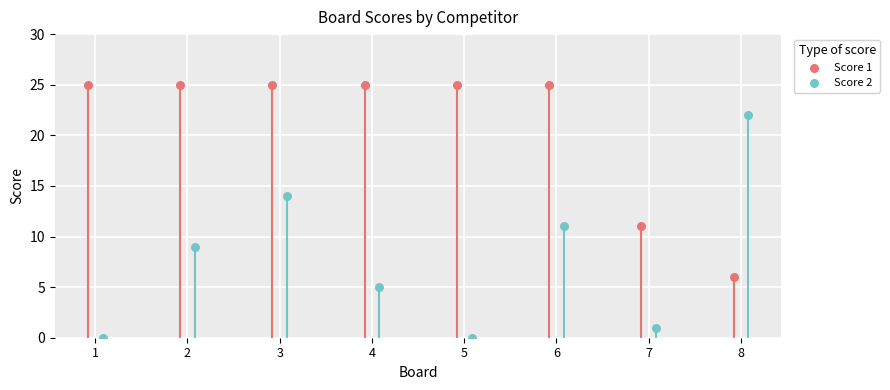

Is the value of Score 1 at 2 greater than the value of Score 2 at 4?

Yes